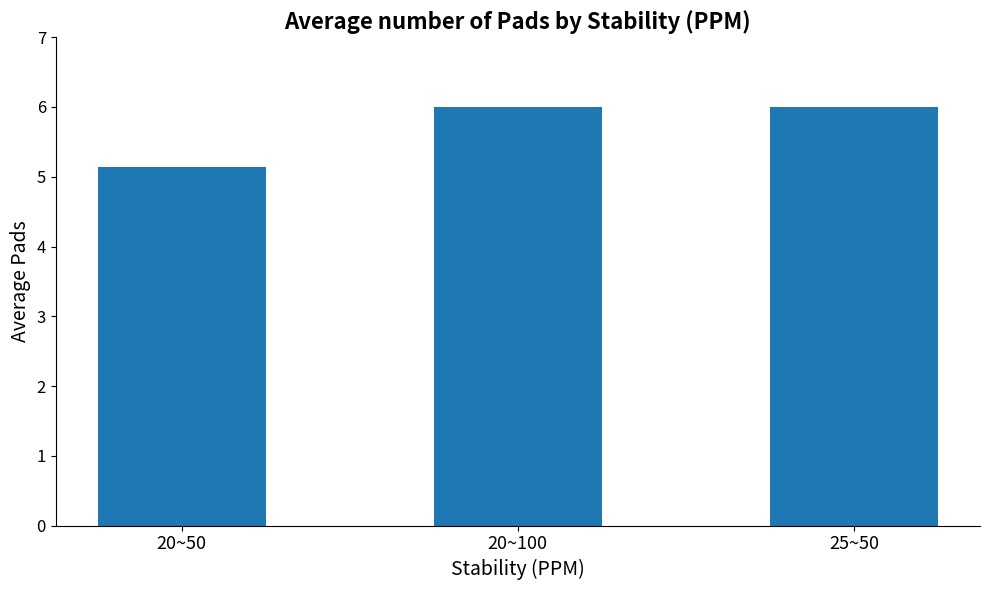

True or false: the data shows 6.0 at 20~100.

True